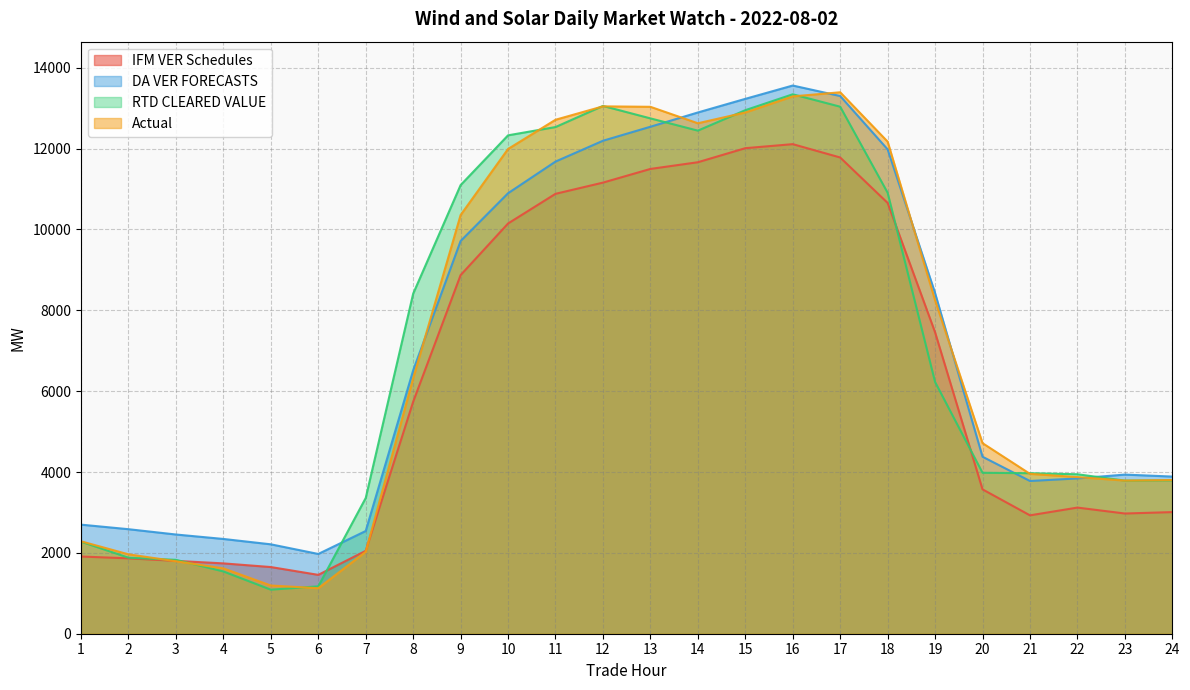

How many lines are shown in the chart?

4